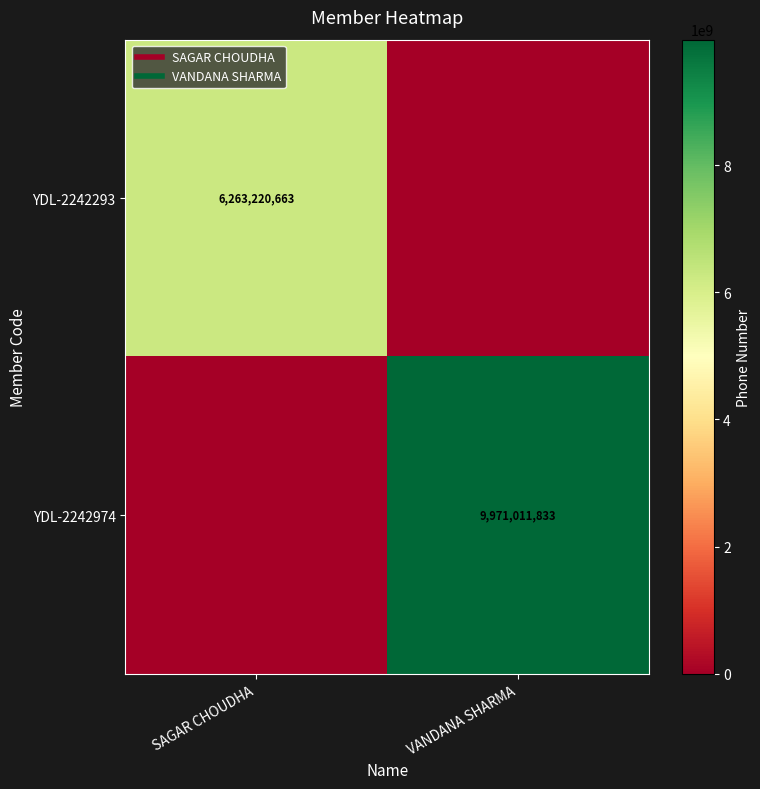

Which category has the highest value across all series?

VANDANA SHARMA